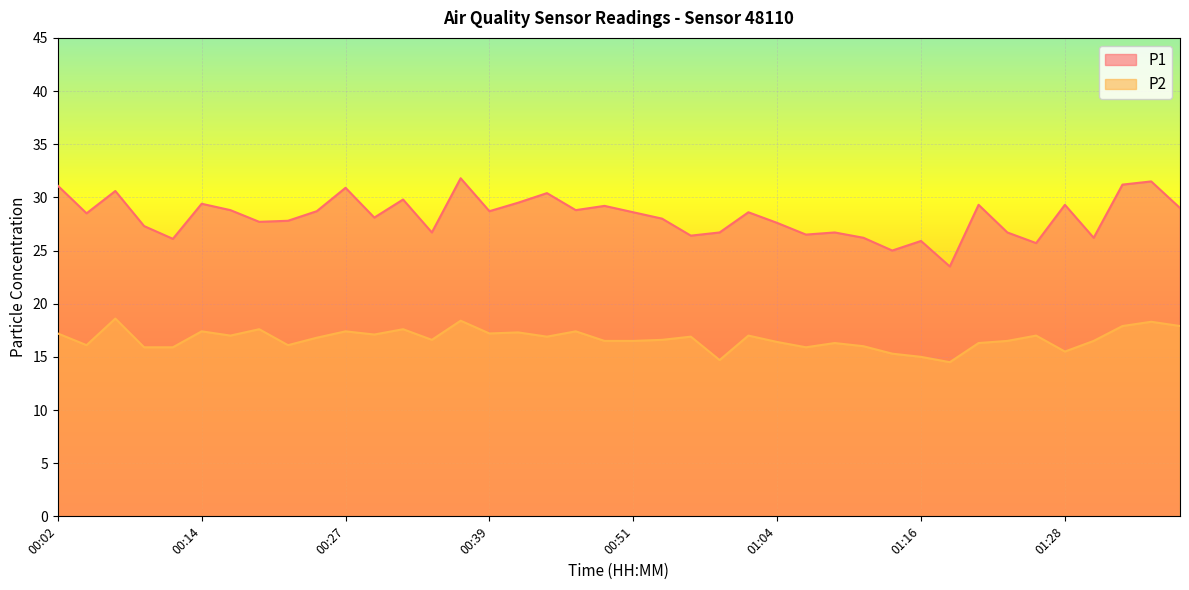

Which series has the largest total across all categories?

P1